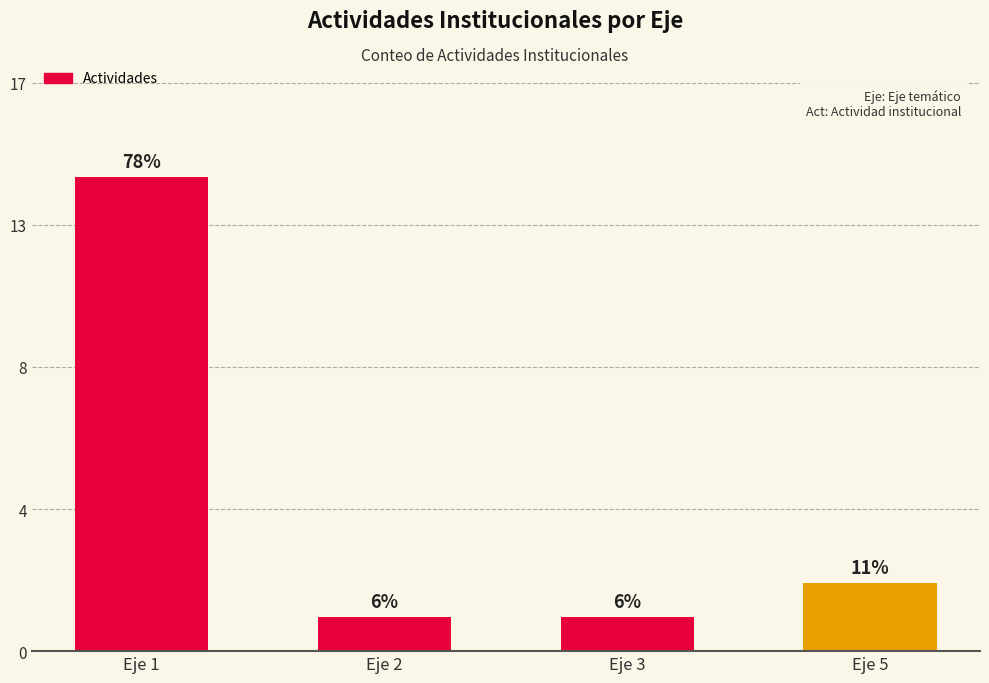

At which label is the value closest to 7?

Eje 5